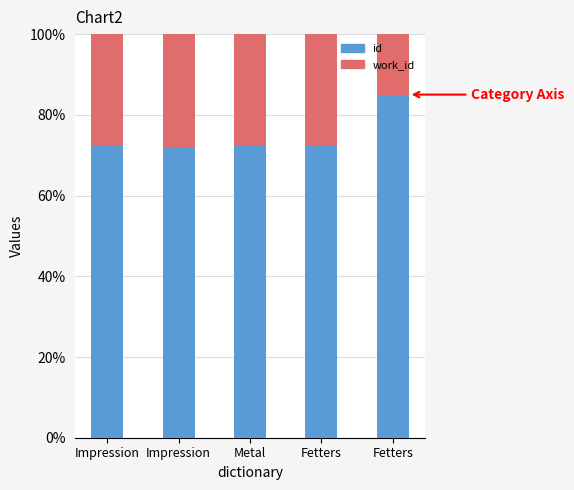

Which series has the widest spread of values?

id